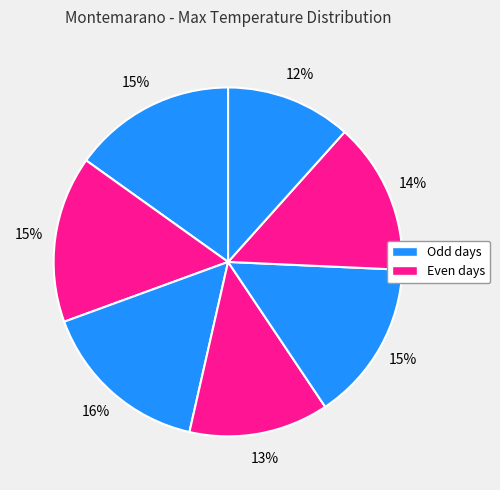

How many segments does this pie chart have?

7